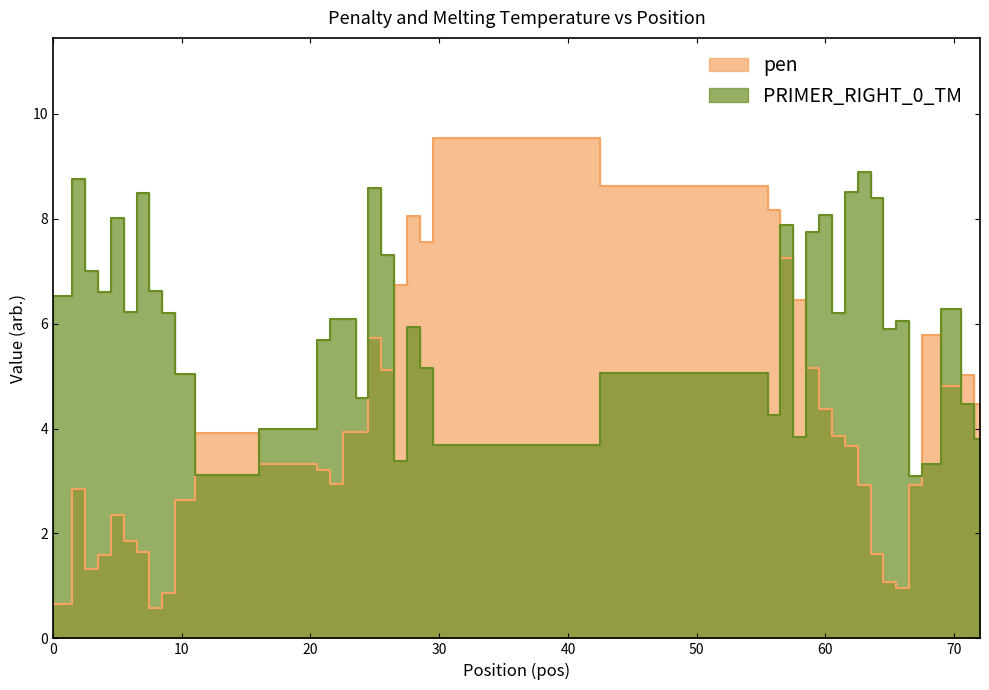

How many values in the pen series are below 3?

17